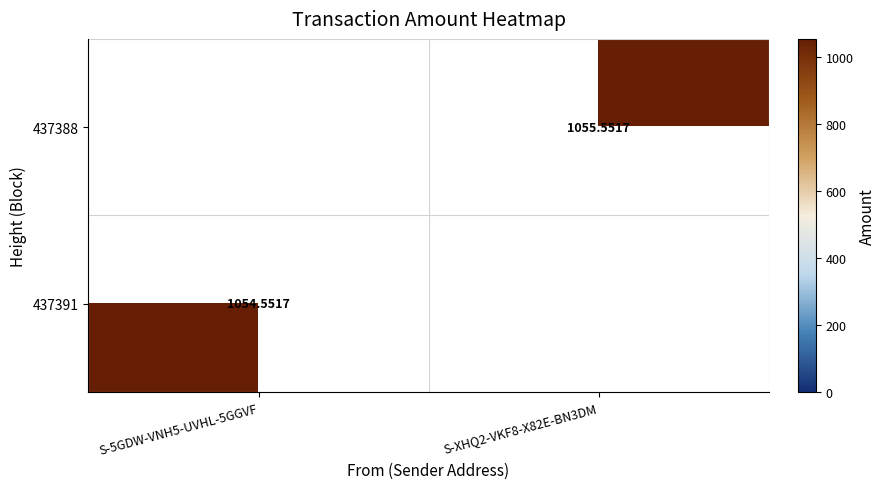

Is the value of 437391 at S-5GDW-VNH5-UVHL-5GGVF greater than the value of 437388 at S-XHQ2-VKF8-X82E-BN3DM?

No